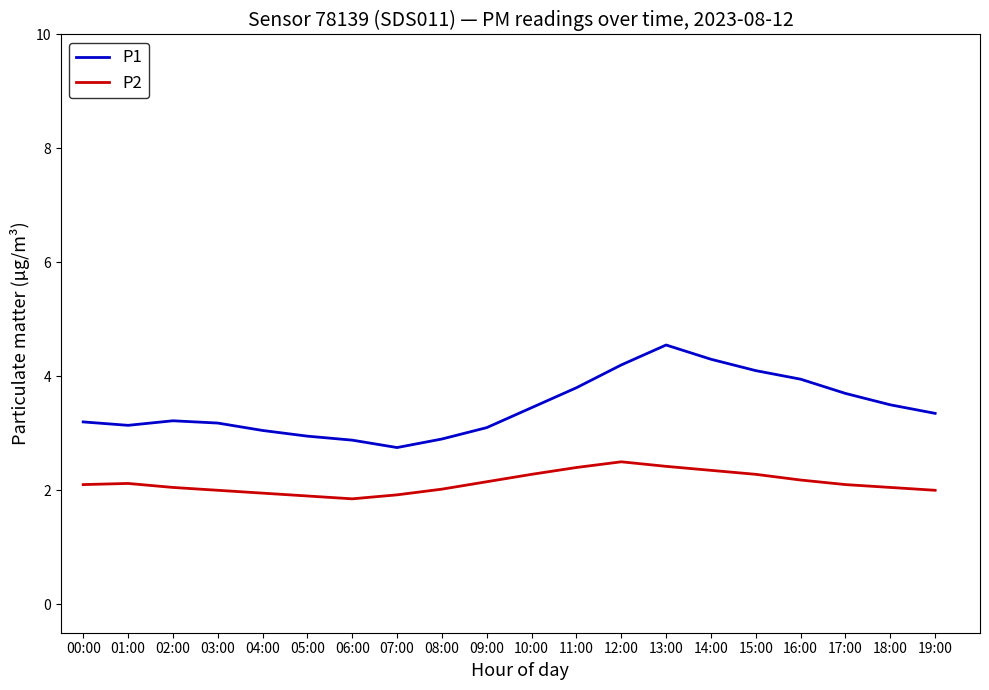

What is the spread (max minus min) of values at 11:00?

1.4